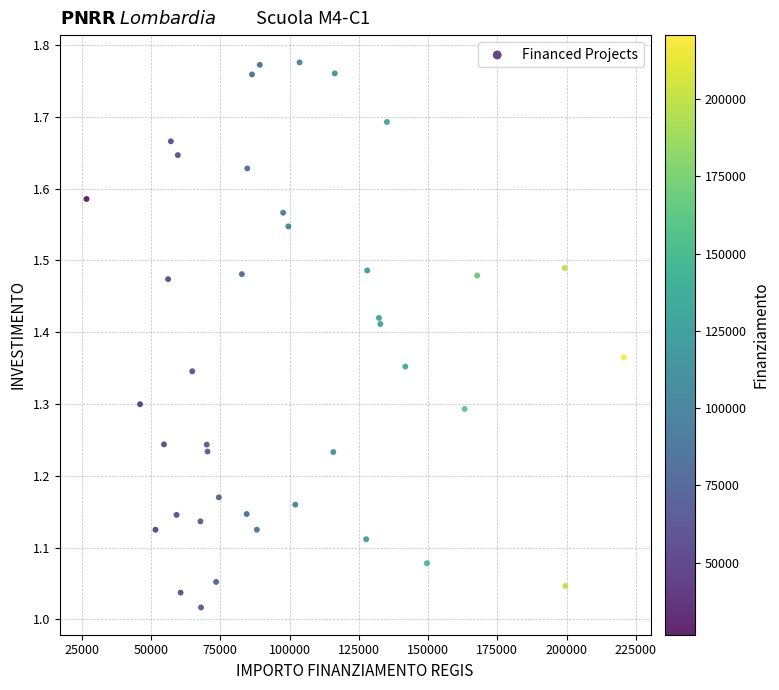

What is the range of Y values (max minus min)?

0.8